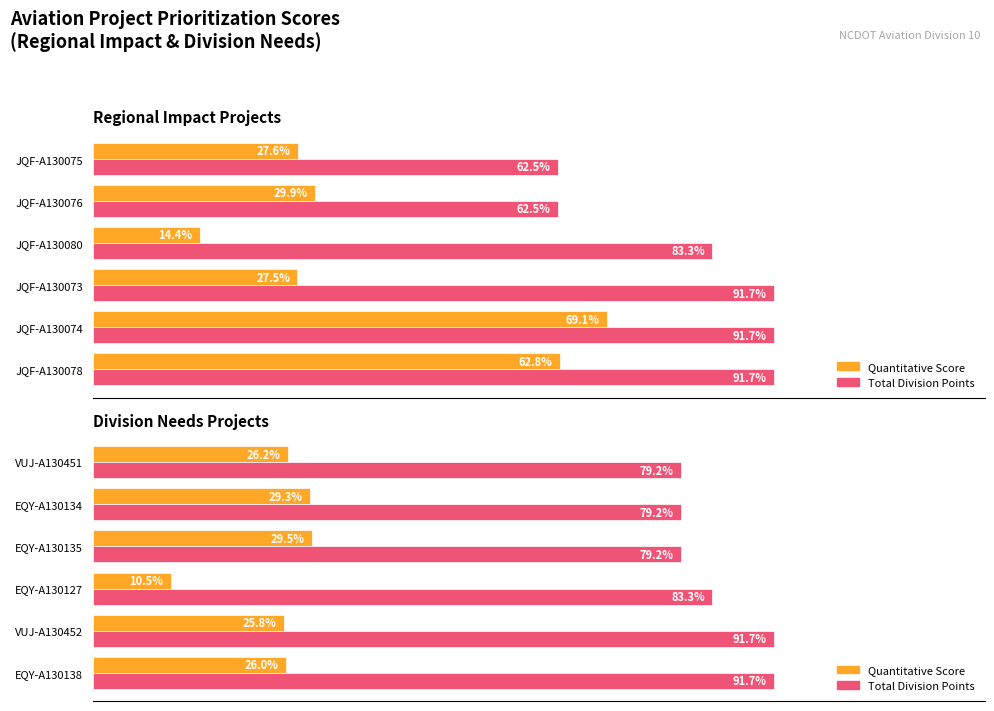

Between EQY-A130127 and VUJ-A130451, which series saw the biggest shift?

Quantitative Score